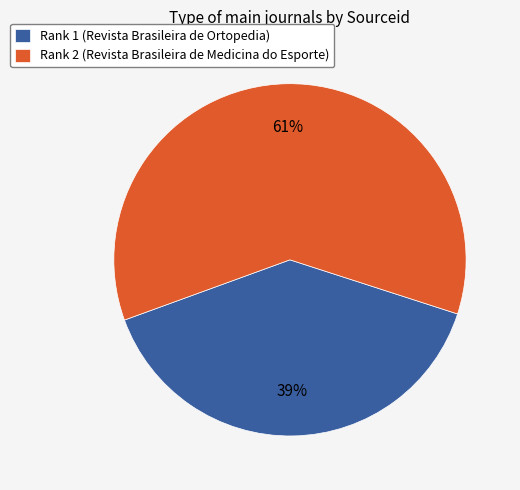

To the nearest percent, what percentage of the pie is Rank 2 (Revista Brasileira de Medicina do Esporte)?

61%